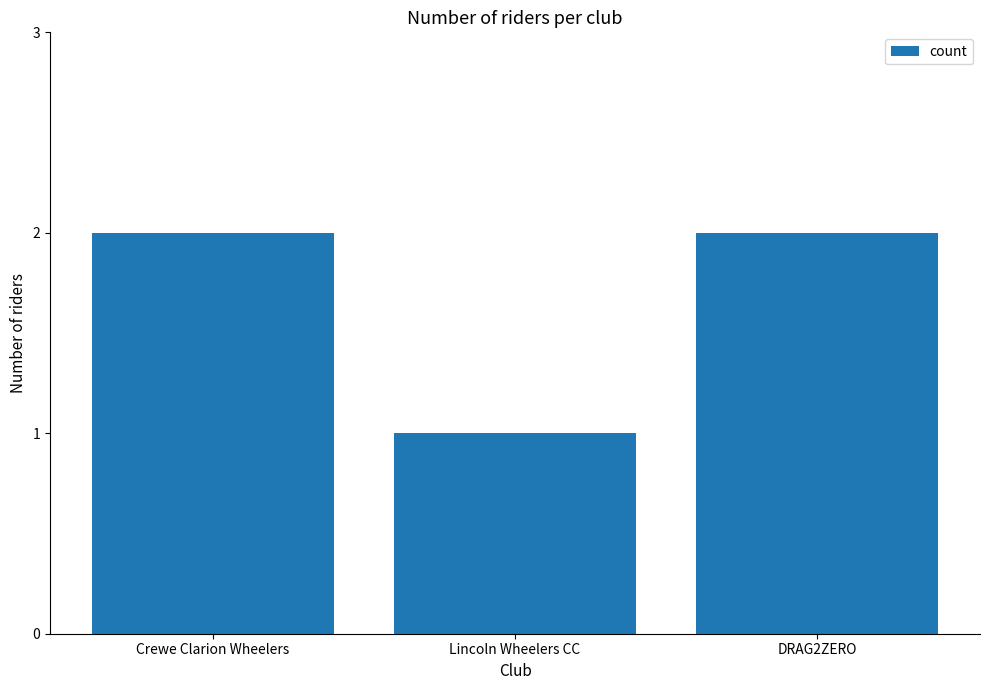

Reading left to right, what are all the values shown in this chart?

2	1	2